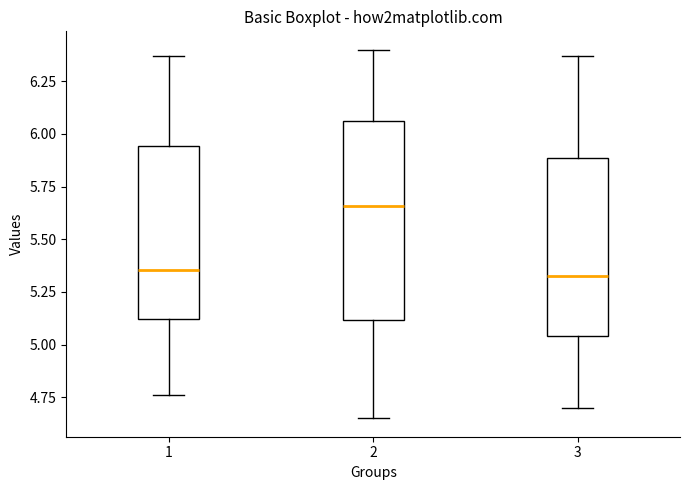

Reading left to right, read every box against the y-axis: the position of its median line, the range the box covers, and the ends of its whiskers. The values are not printed on the chart, so give them approximately, as read against the axis.

1: median 5.35, box 5.10 to 5.95, whiskers 4.75 to 6.35
2: median 5.65, box 5.10 to 6.05, whiskers 4.65 to 6.40
3: median 5.35, box 5.05 to 5.90, whiskers 4.70 to 6.35